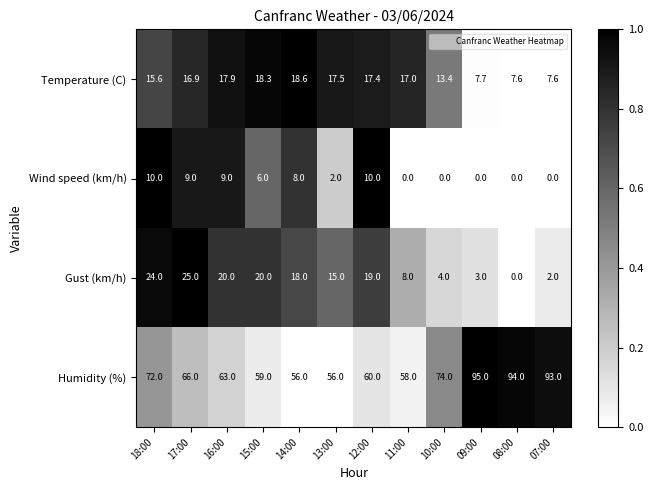

What is the greatest value displayed?

95.0